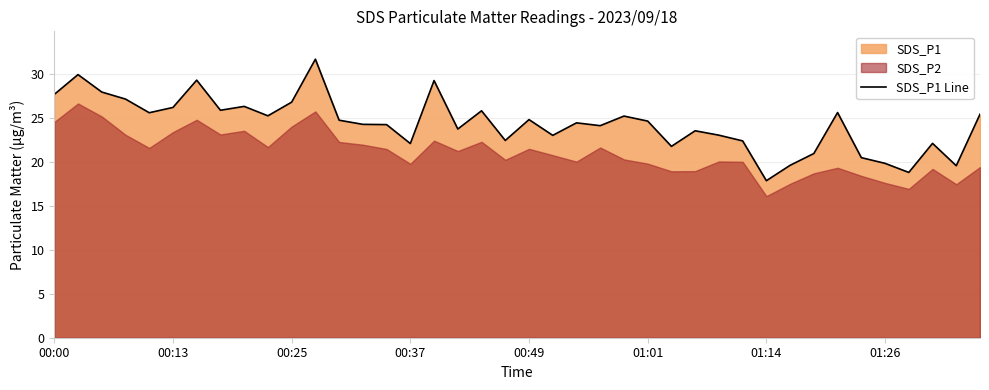

Does the chart display data point markers on the line(s)?

No